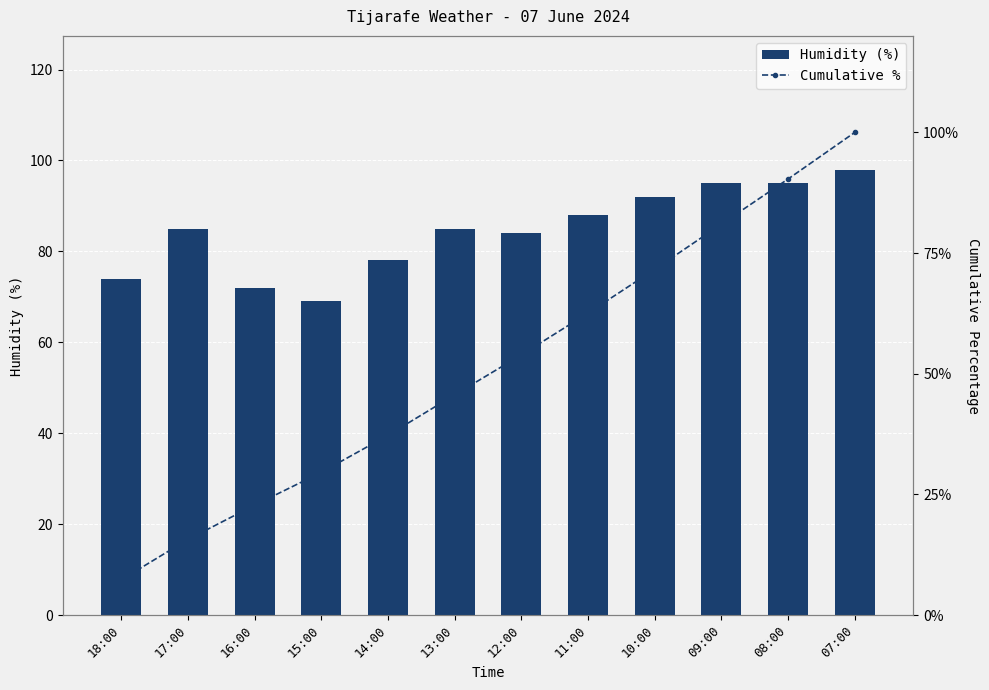

Is the value of Cumulative % at 11:00 greater than the value of Humidity (%) at 11:00?

No